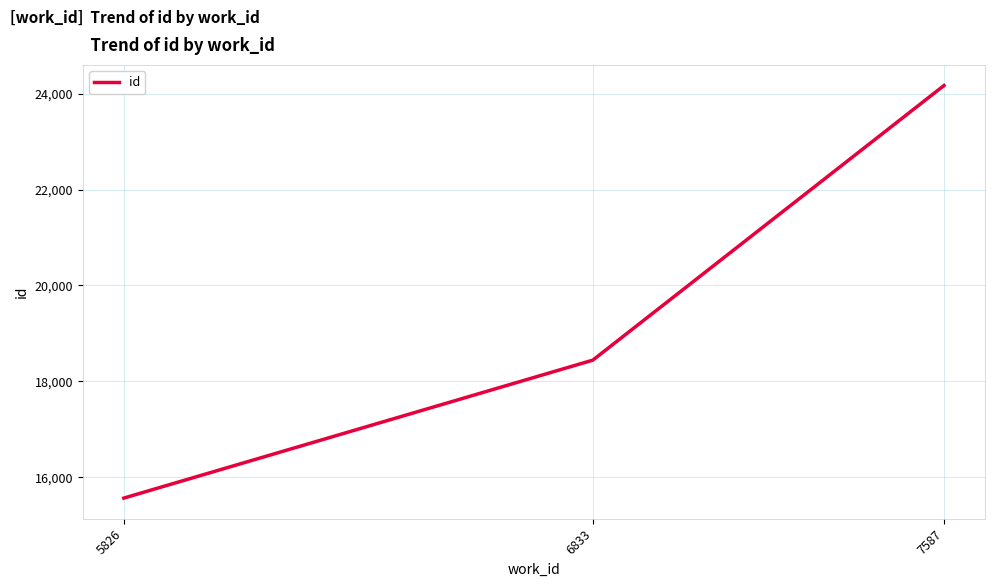

How many values are between 15563 and 24170?

3